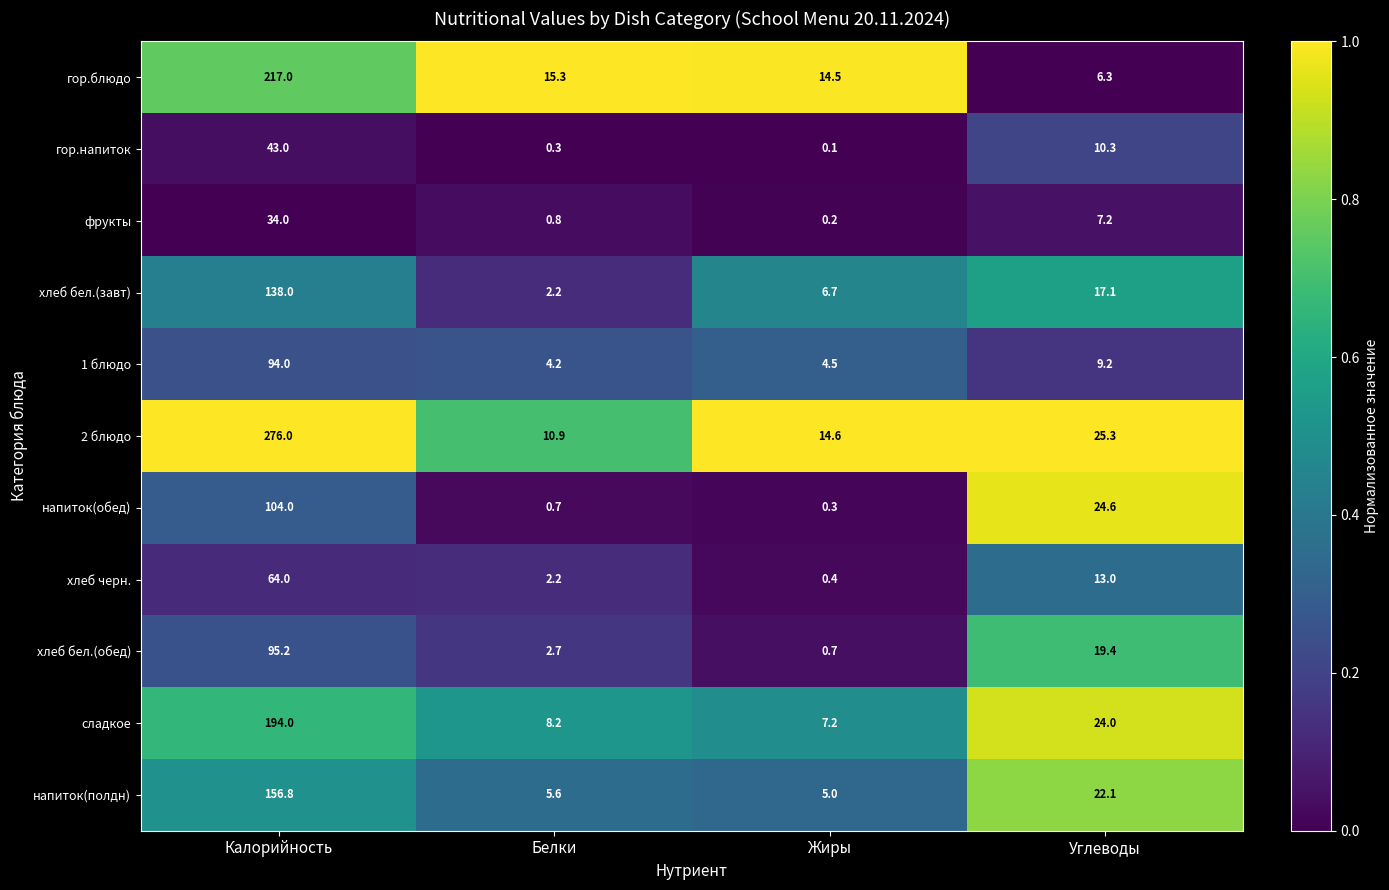

What is the difference between the гор.блюдо values at Калорийность and Жиры?

202.5